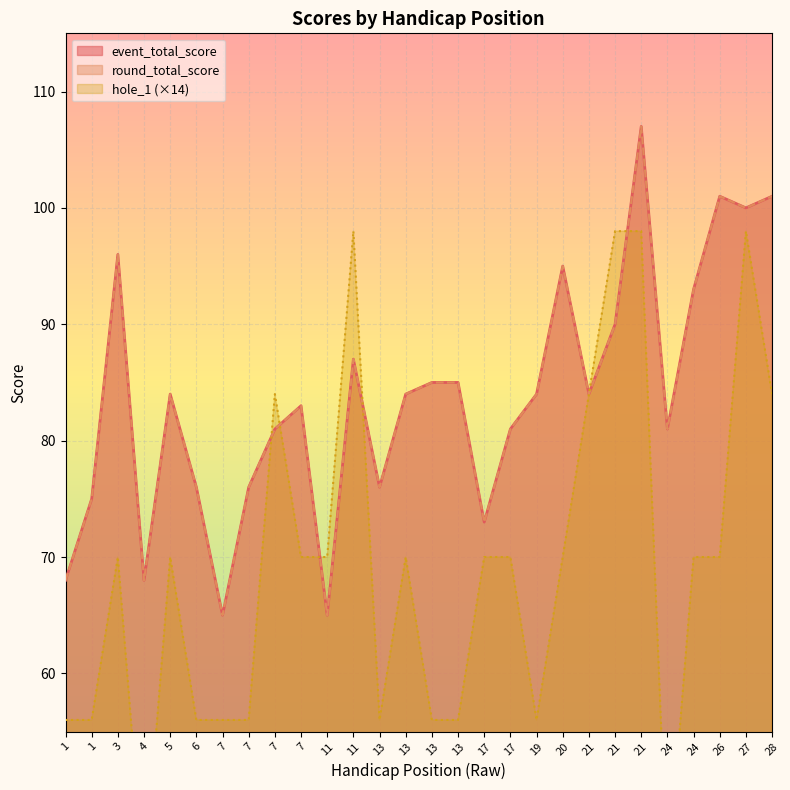

How many data points in round_total_score are less than 84?

13